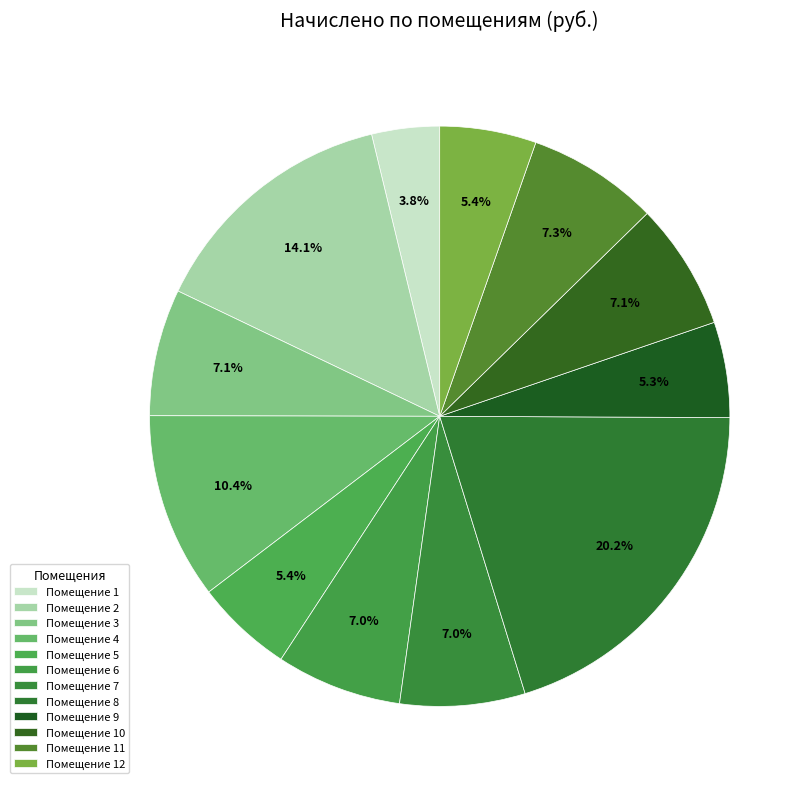

How many slices are in this pie chart?

12